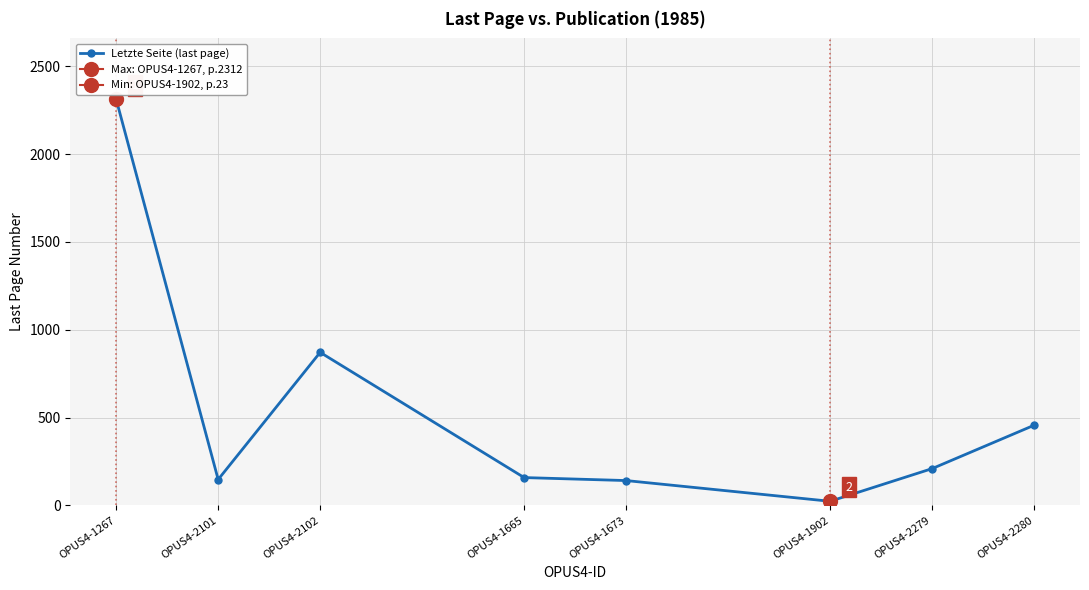

How many data points are less than 209?

4